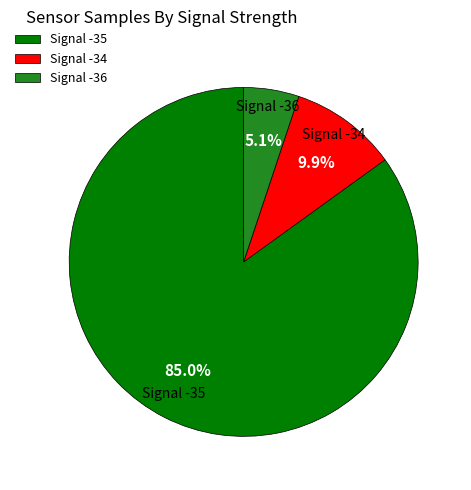

To the nearest percent, what is the average slice percentage?

33%